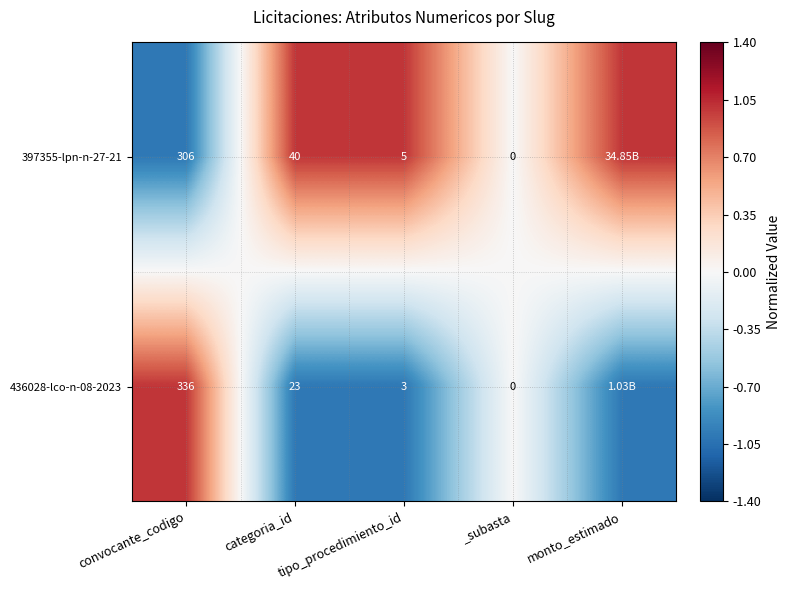

What is the total value across all series at tipo_procedimiento_id?

8